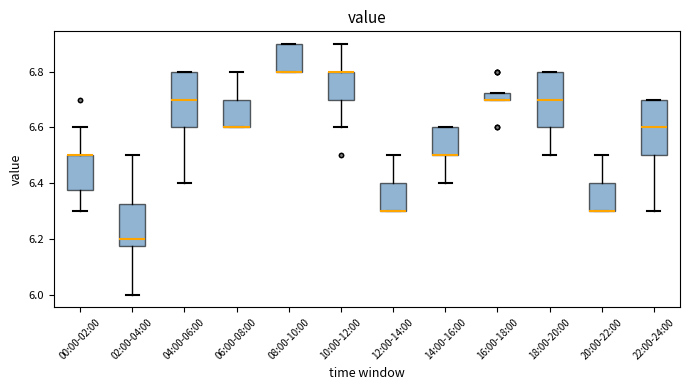

Where is the lower edge of the box for 10:00-12:00 on the y-axis? The values are not printed on the chart, so give them approximately, as read against the axis.

6.70